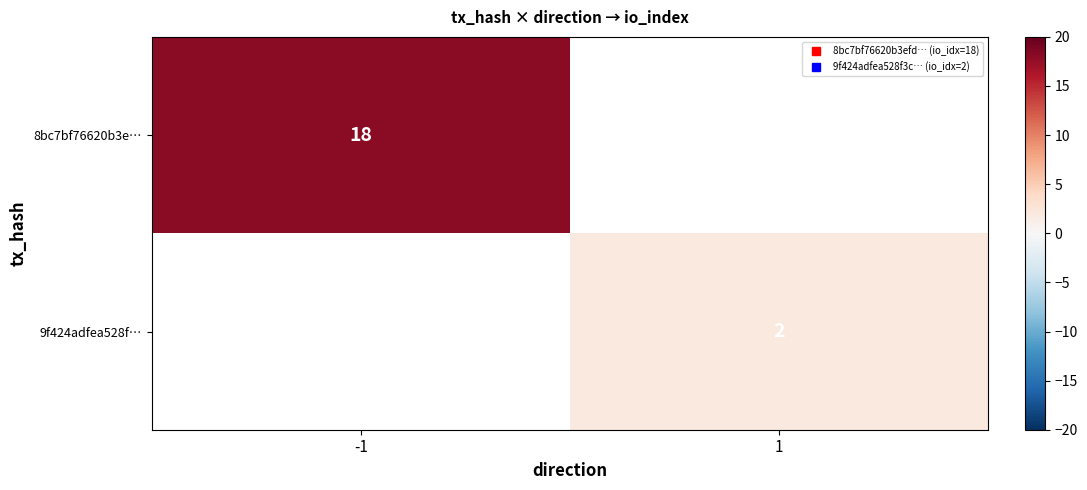

Which label corresponds to the largest value in the chart?

-1